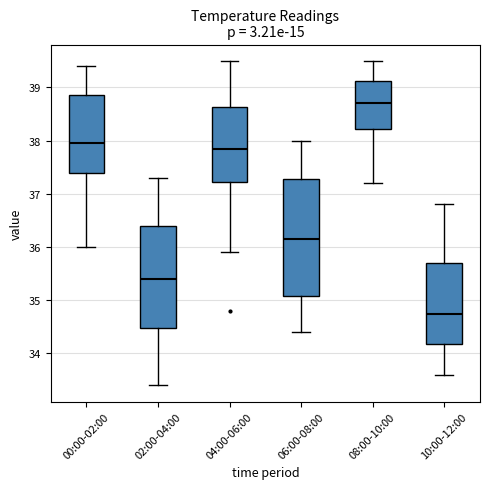

Which box's median line is the lowest?

10:00-12:00